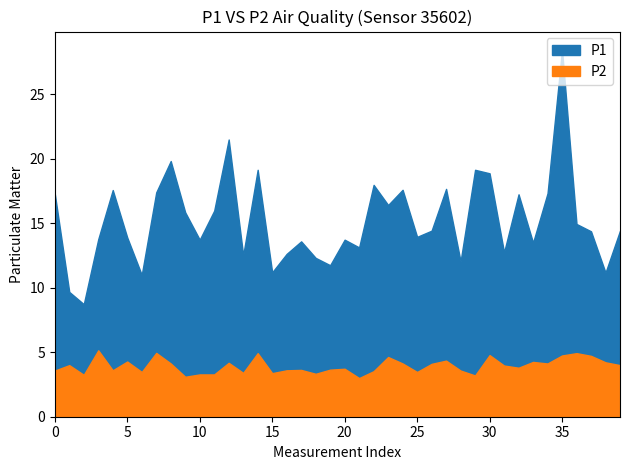

What is the value of the P1 point at the 6th from the left?

13.9